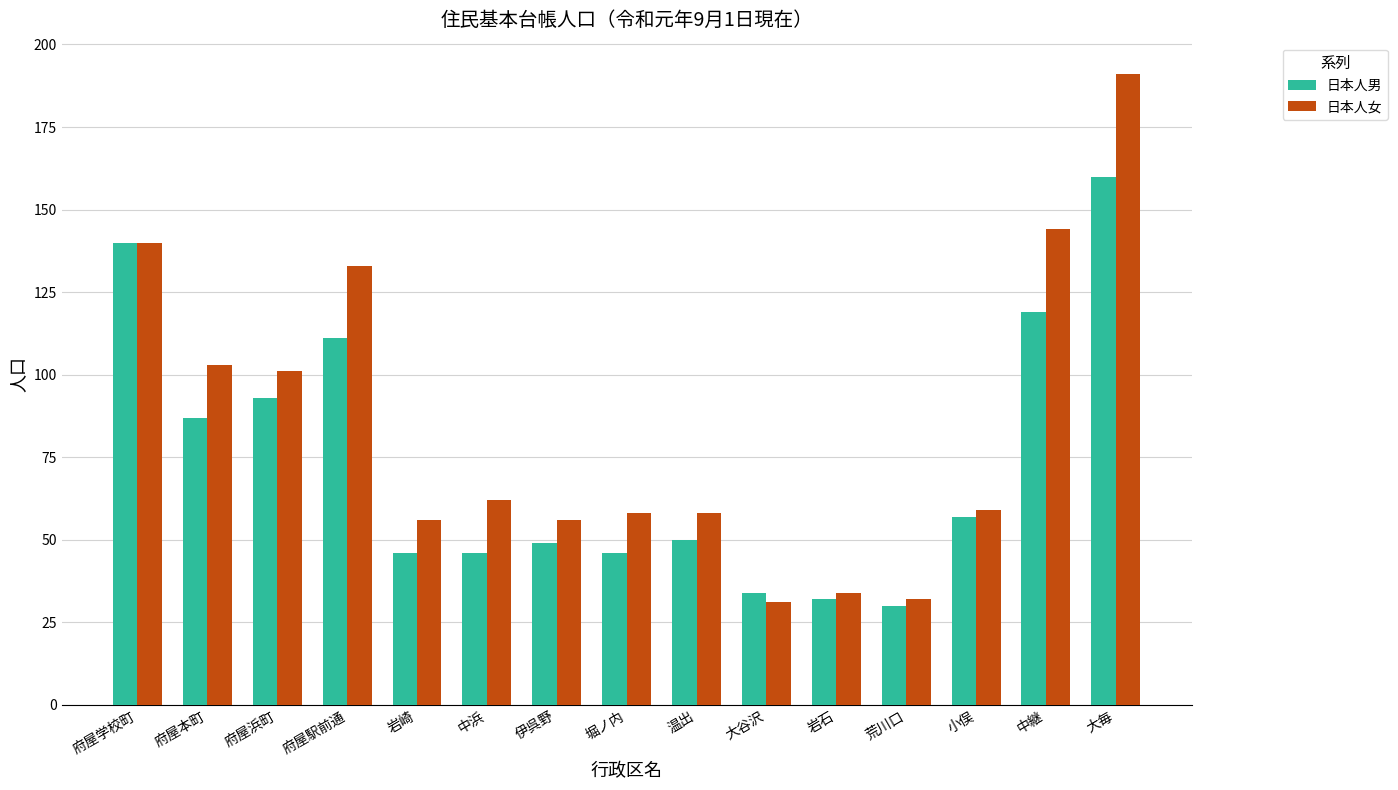

Does the chart contain stacked bars?

No